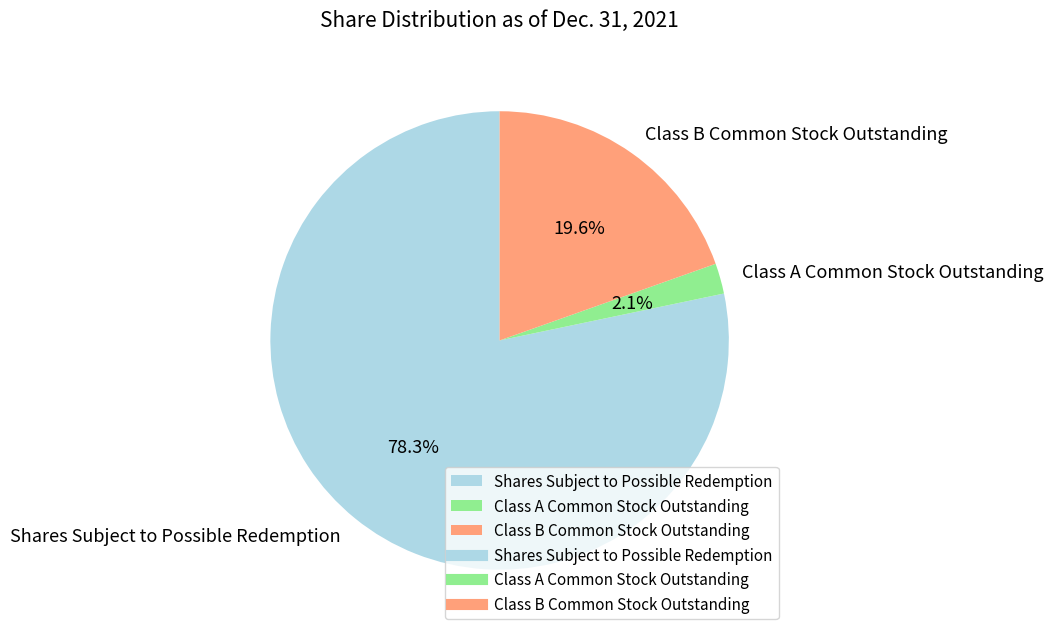

Which category has the smallest portion of the pie?

Class A Common Stock Outstanding